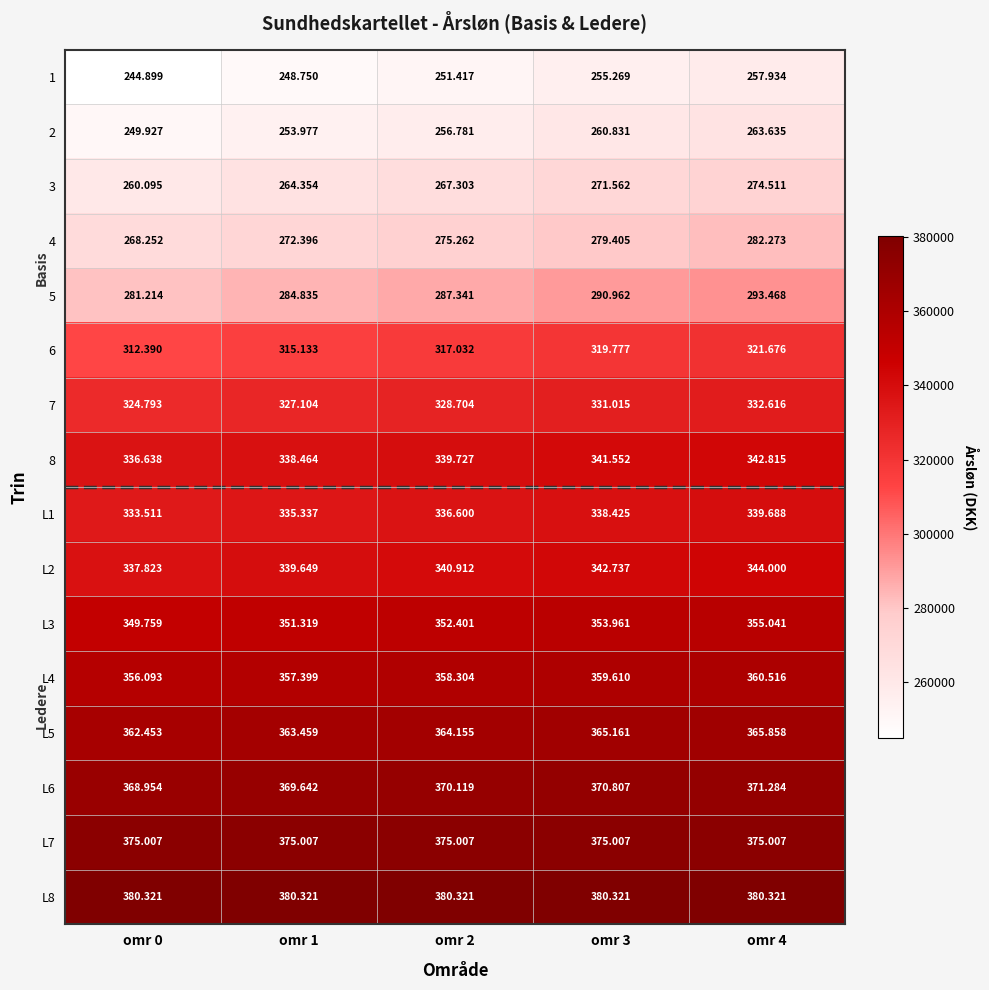

What is the total value across all series at omr 4?

5260643